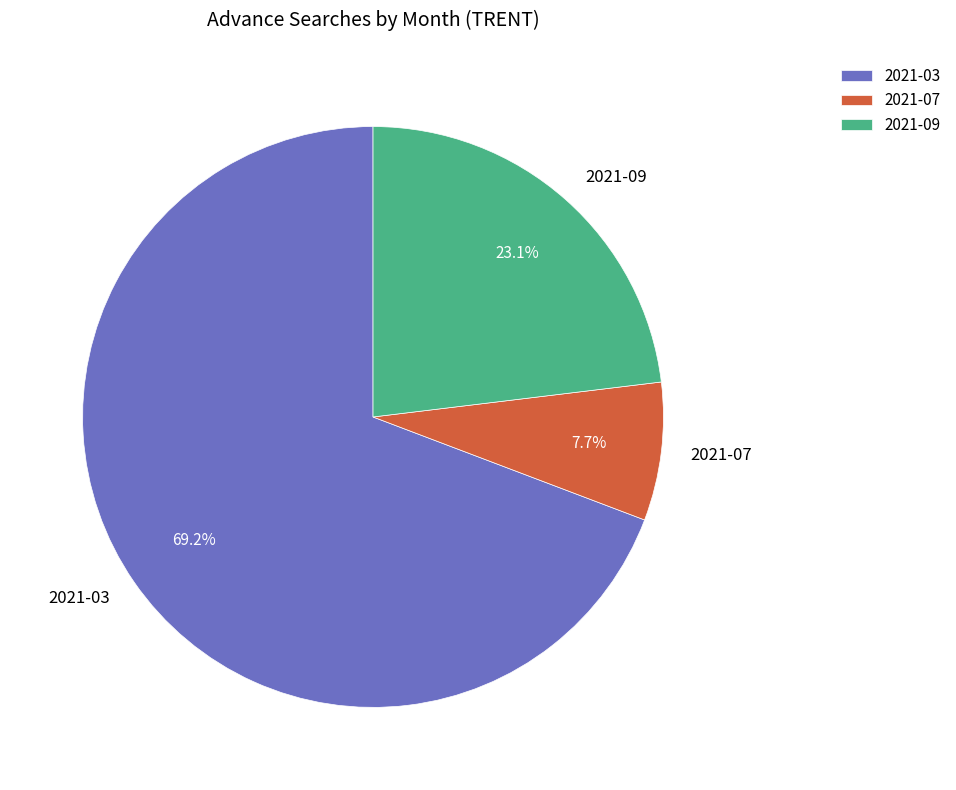

To the nearest percent, what is the difference between the 2021-07 and 2021-09 slice percentages?

15%